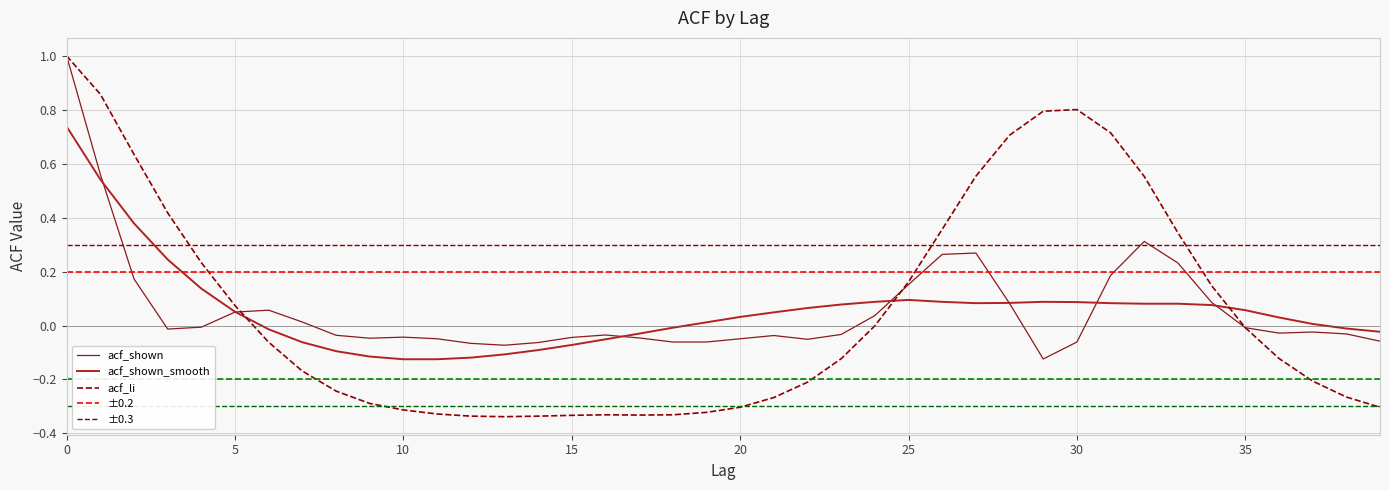

What is the spread (max minus min) of values at 36?

0.2